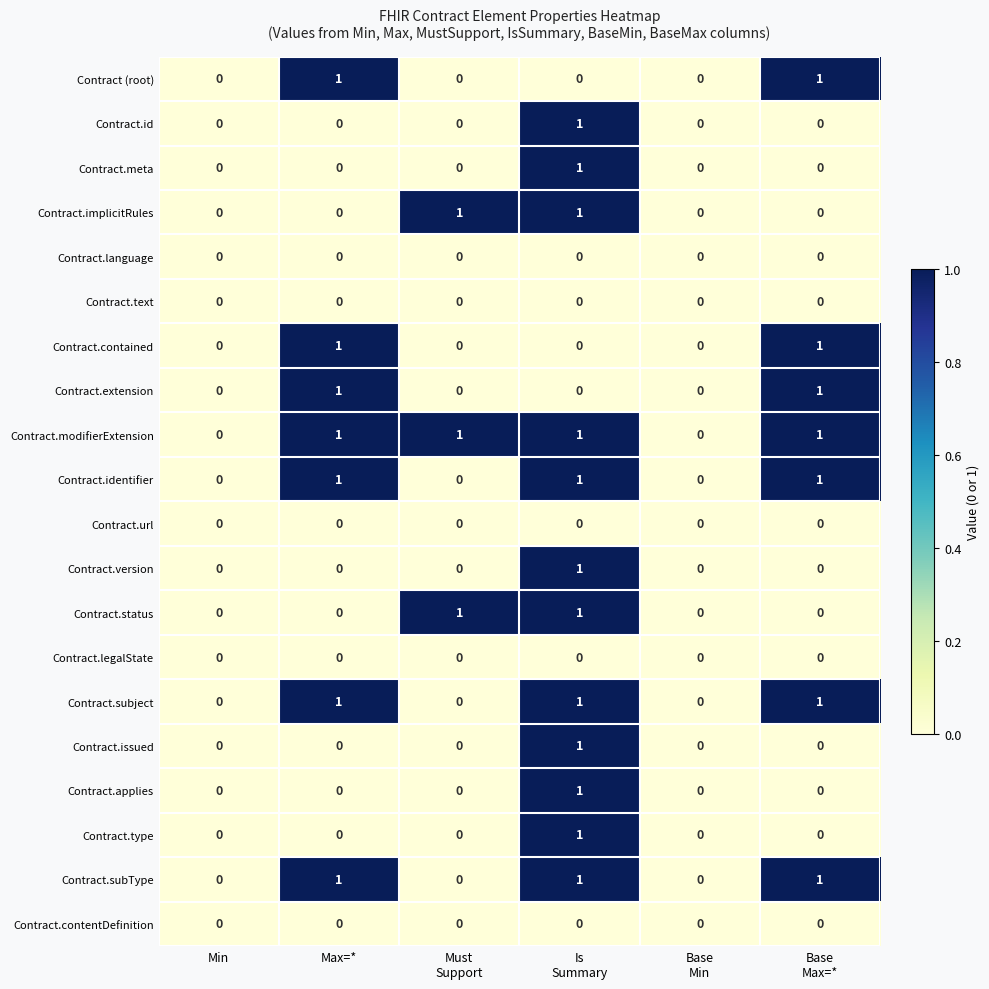

True or false: Contract.status has a value of 0 at Max=*.

True